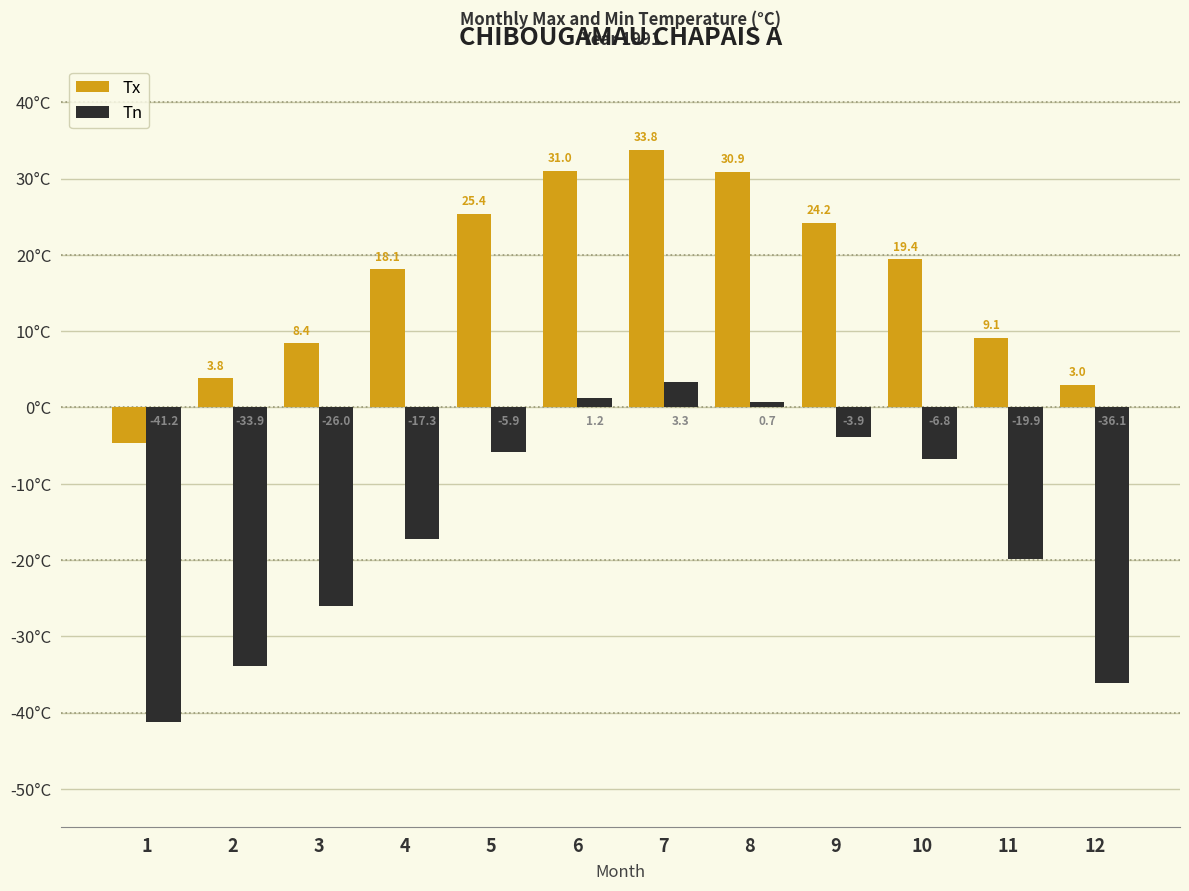

What are all the series names shown in the legend?

Tx, Tn